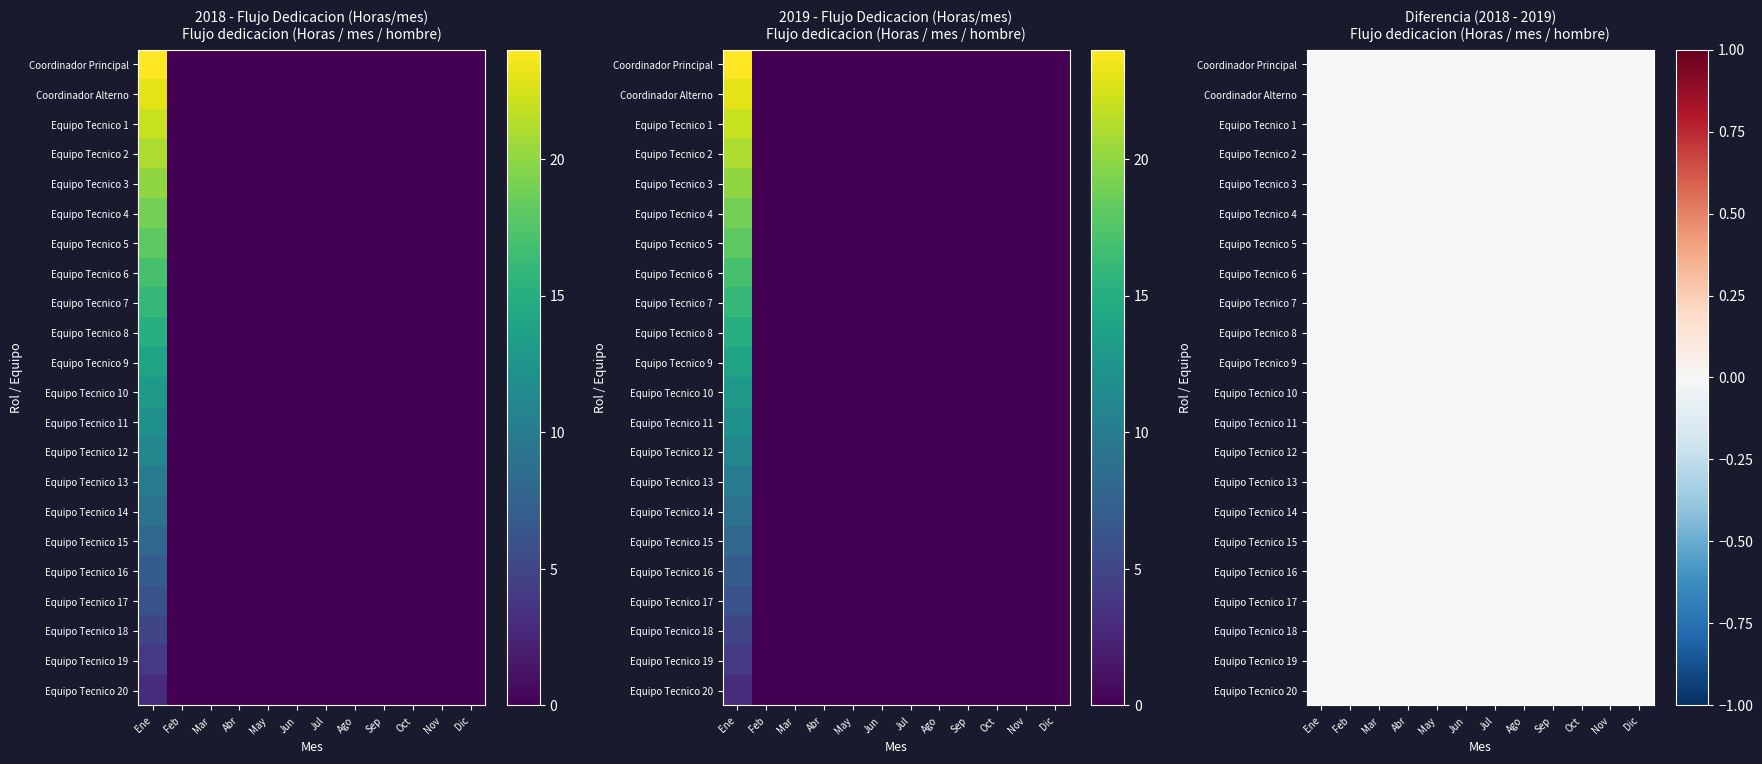

Count the Equipo Tecnico 20 values in the range 0 to 1.

11